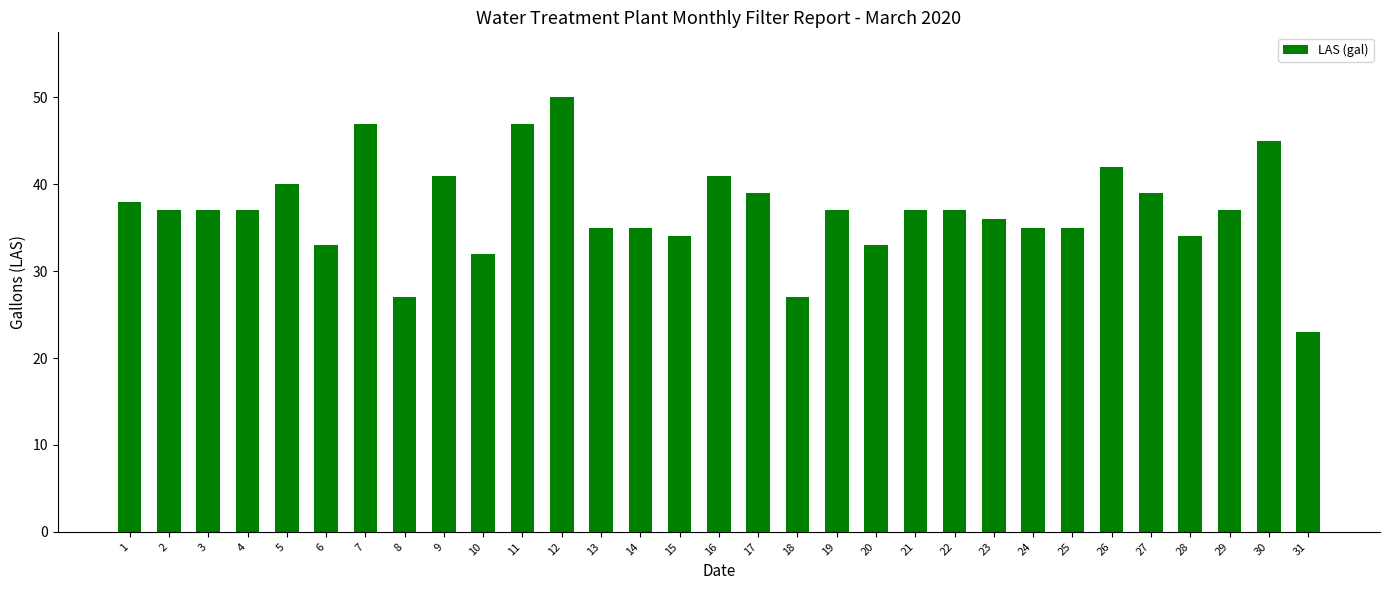

Which category has the lowest value across all series?

31